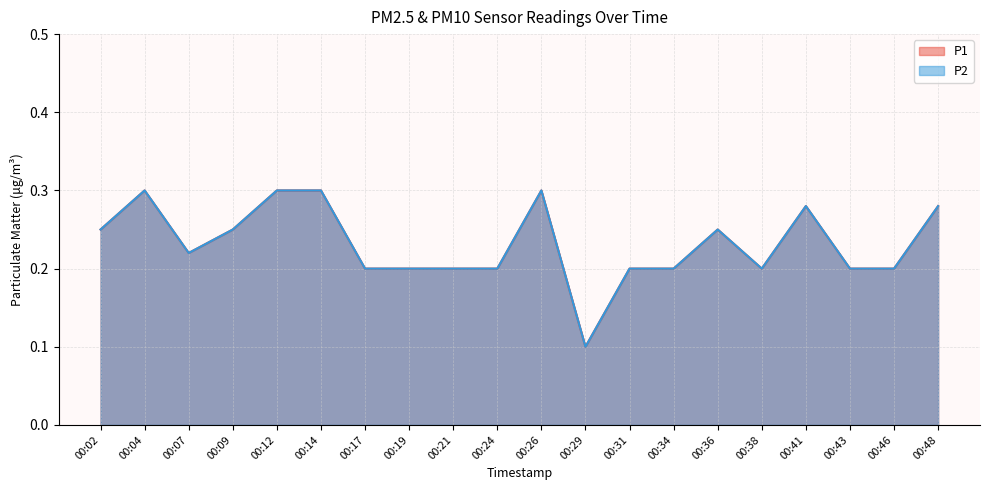

What are all the series names shown in the legend?

P1, P2